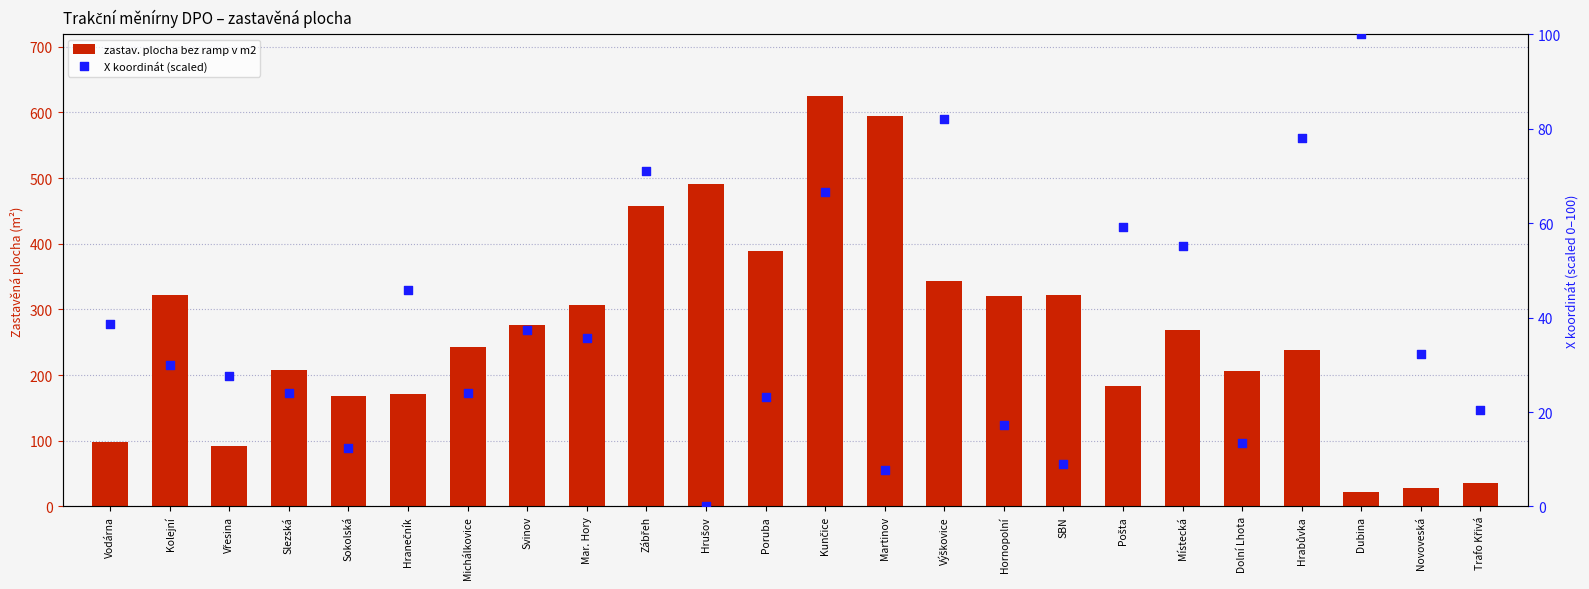

Which series contains the highest Y value?

zastav. plocha bez ramp v m2